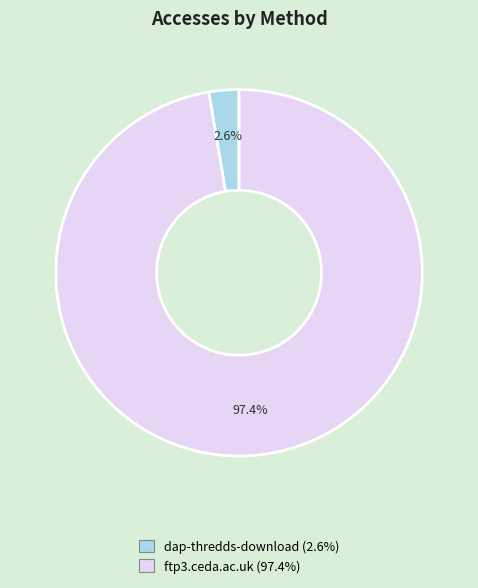

What portion of the pie excludes dap-thredds-download?

97.4%